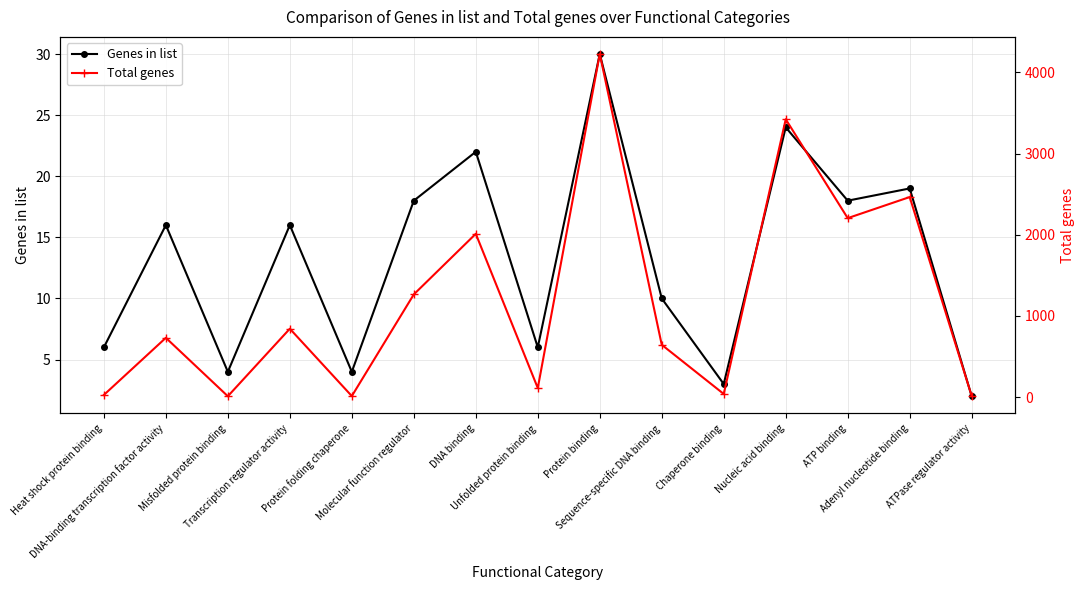

True or false: Genes in list and Total genes cross at least once.

False